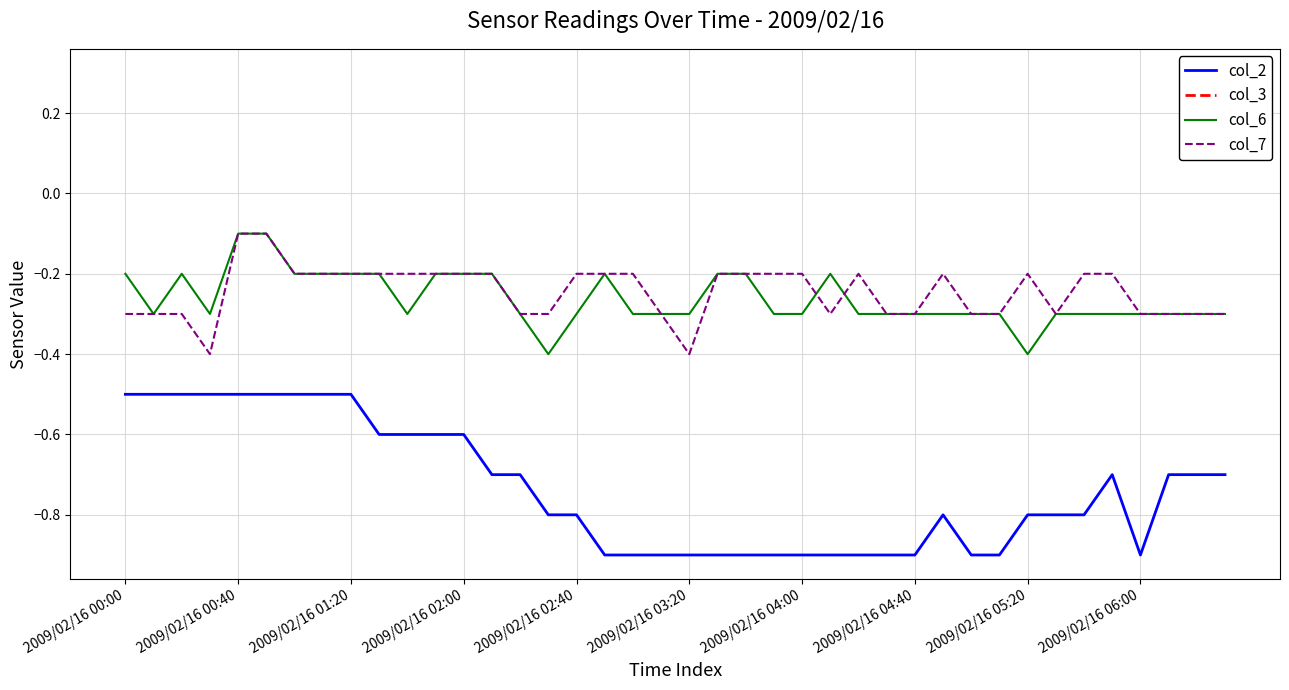

What are all the series names shown in the legend?

col_2, col_3, col_6, col_7